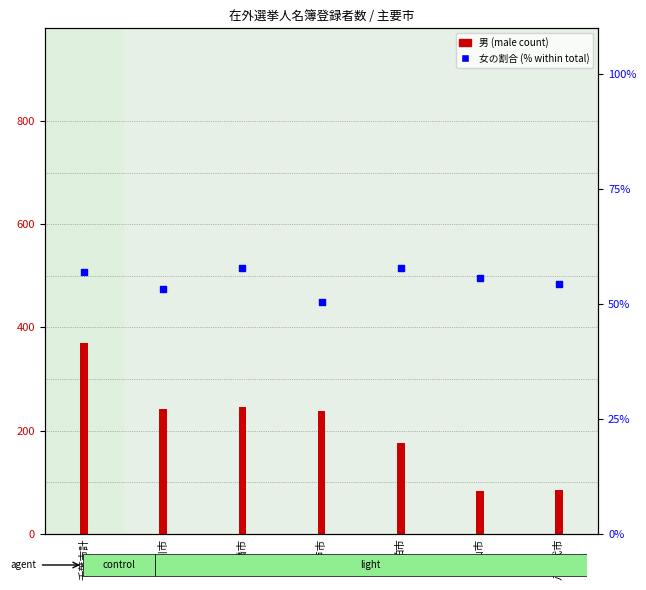

At which category is the sum across all series the highest?

千葉市計